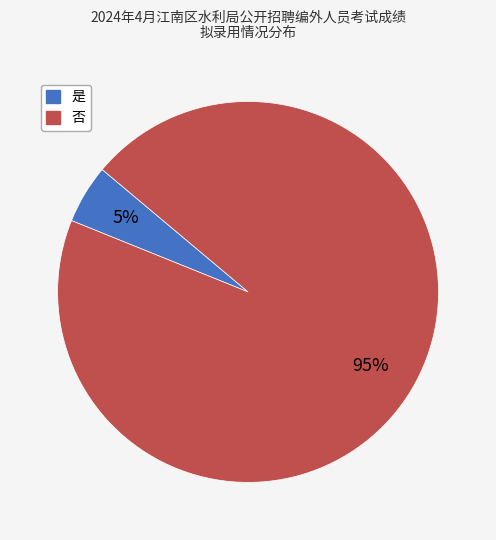

The 是 slice represents 5% of the pie. True or false?

True